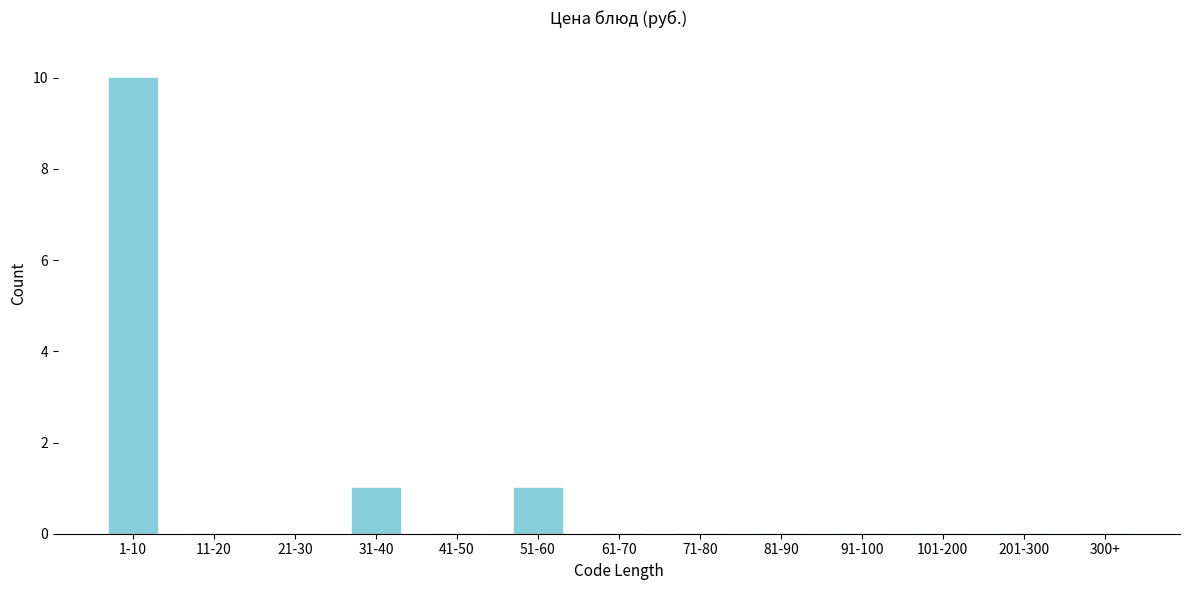

Reading left to right, extract all data points from this chart.

1-10=10	11-20=0	21-30=0	31-40=1	41-50=0	51-60=1	61-70=0	71-80=0	81-90=0	91-100=0	101-200=0	201-300=0	300+=0